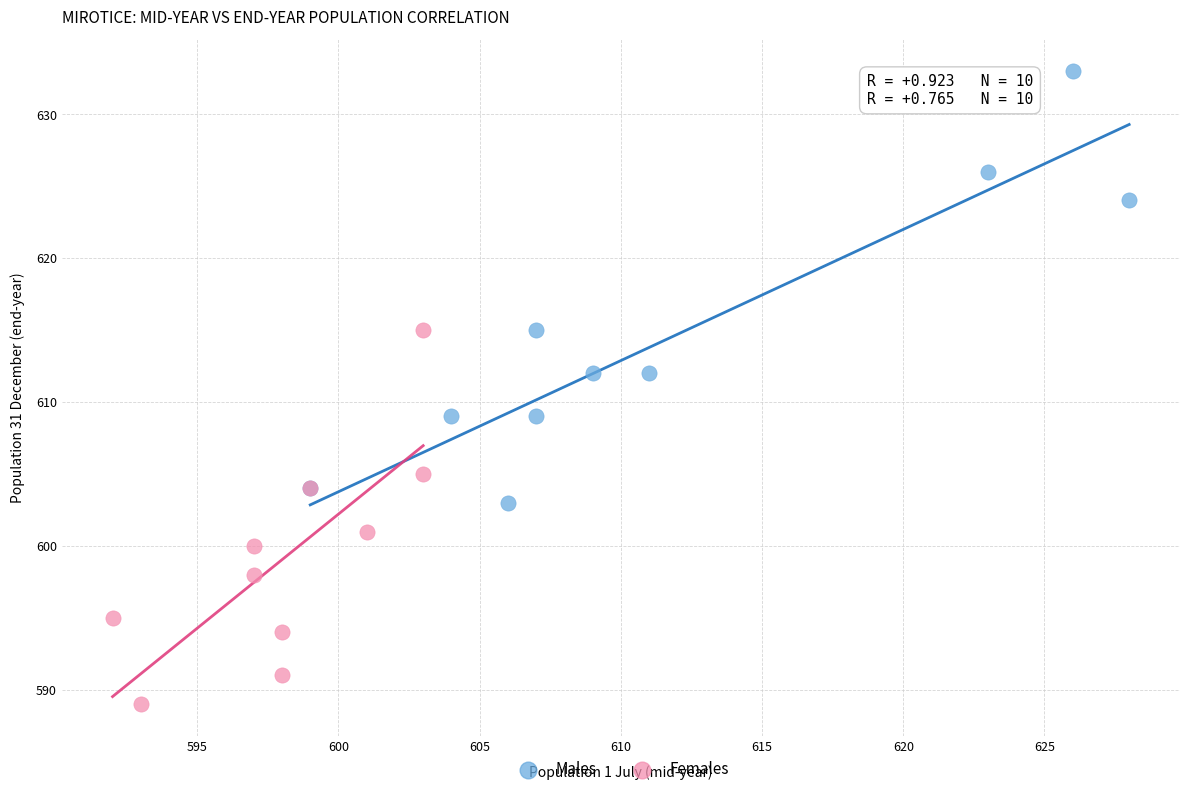

Which series contains the highest Y value?

Males